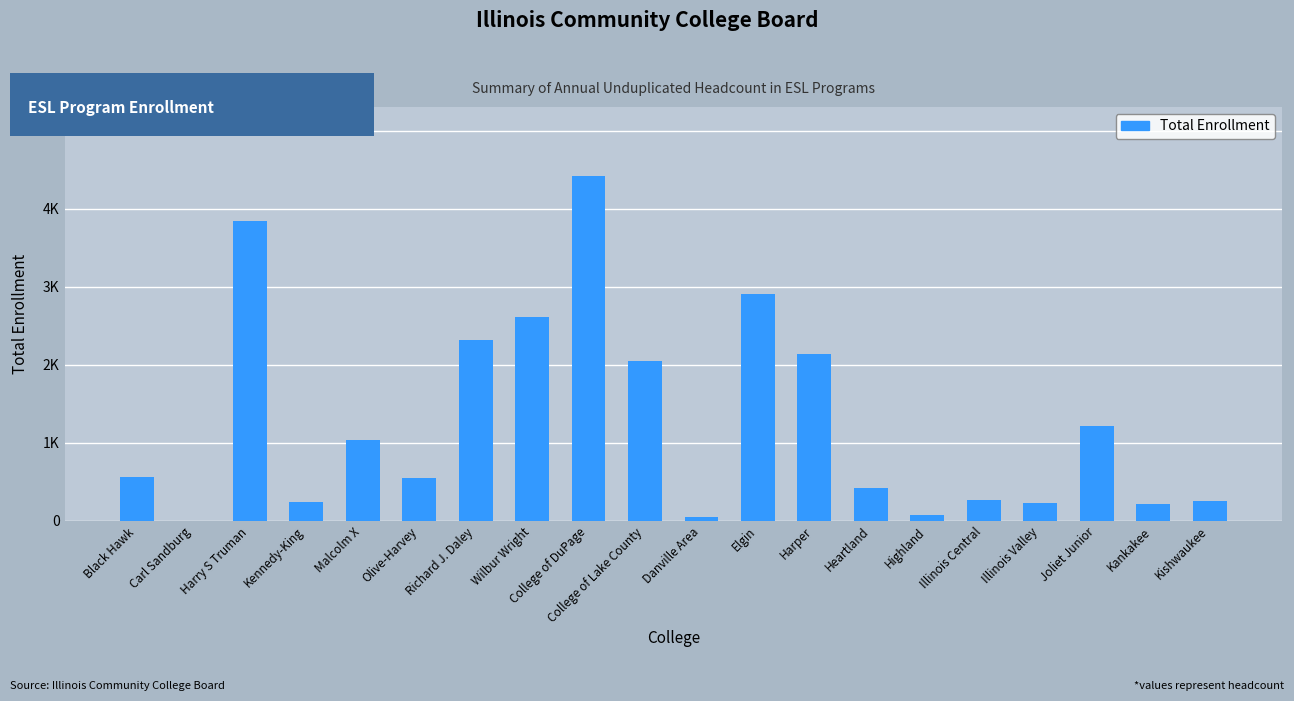

What position from the right is Elgin?

9